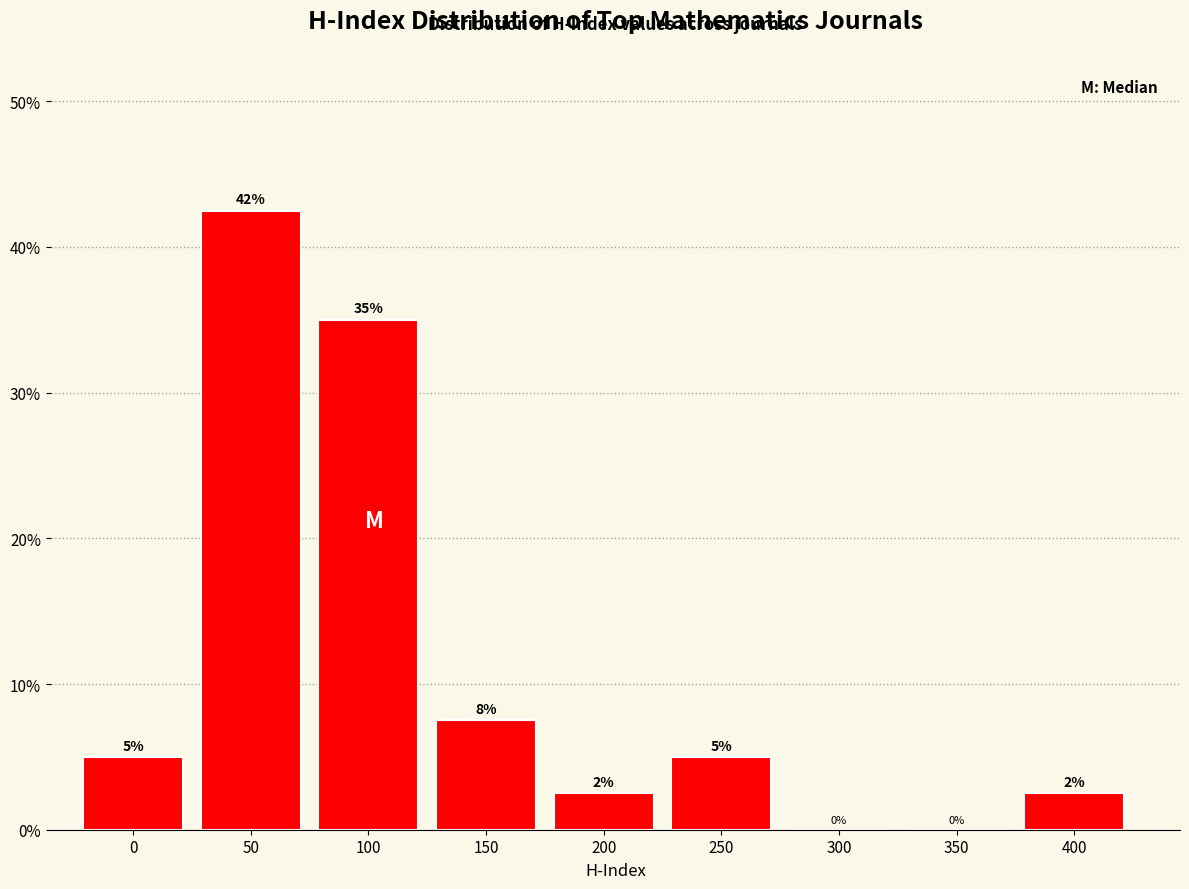

True or false: the data shows -14.7 at 350.

False